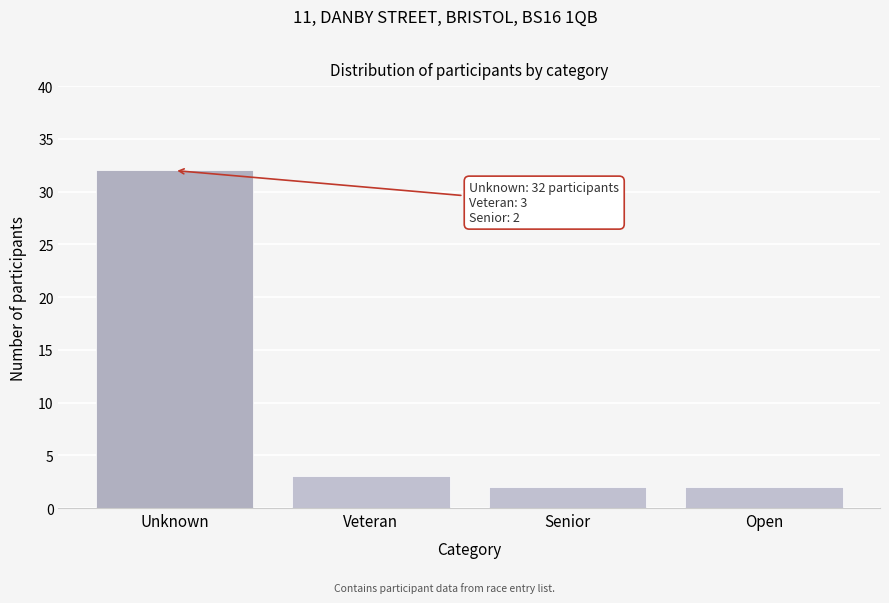

Reading left to right, list all the values displayed in this chart.

32	3	2	2